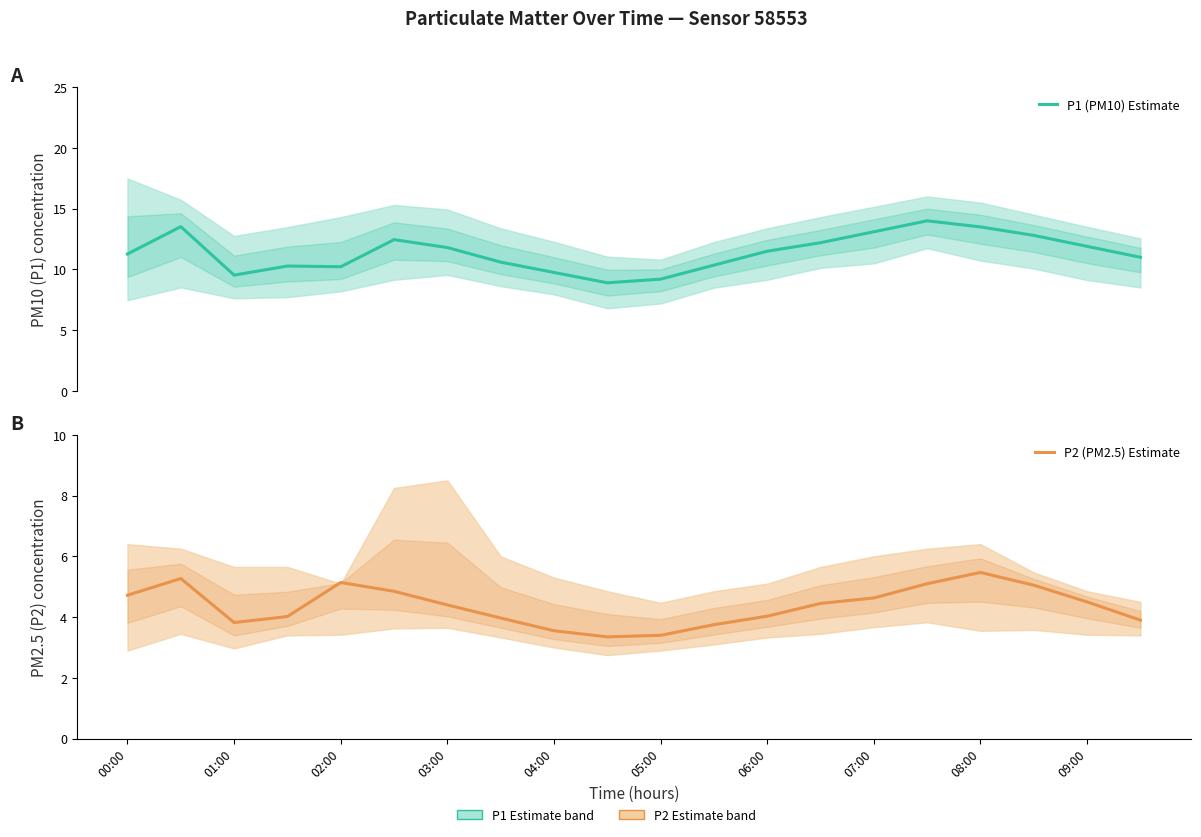

The value of P2 (PM2.5) Estimate at 09:00 is 1.1. True or false?

False